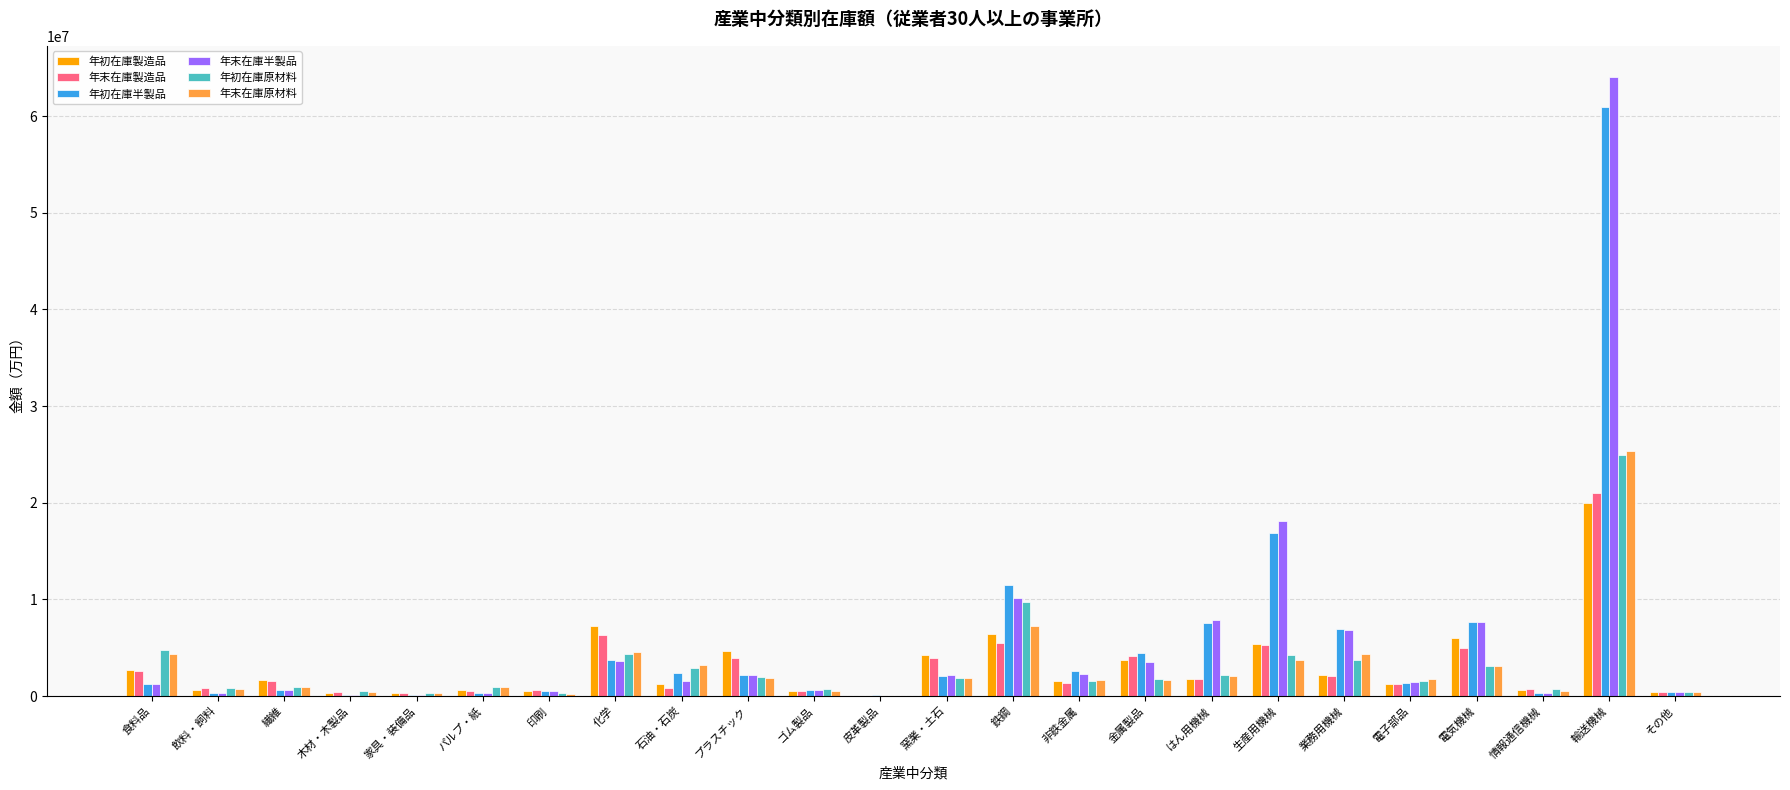

What is the approximate value of 年初在庫製造品 at 業務用機械?

2200829